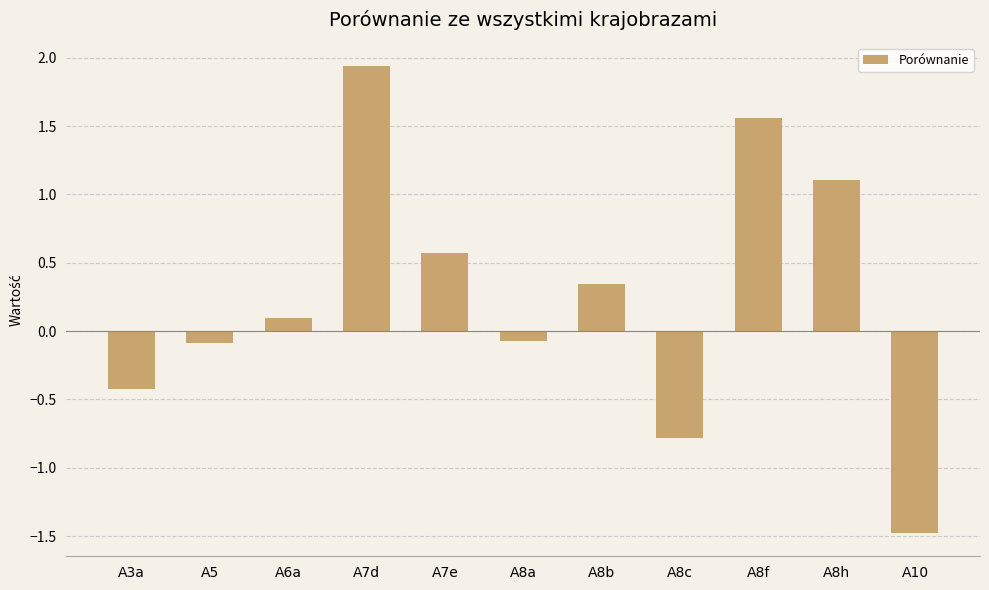

What is the approximate value at A8h?

1.1